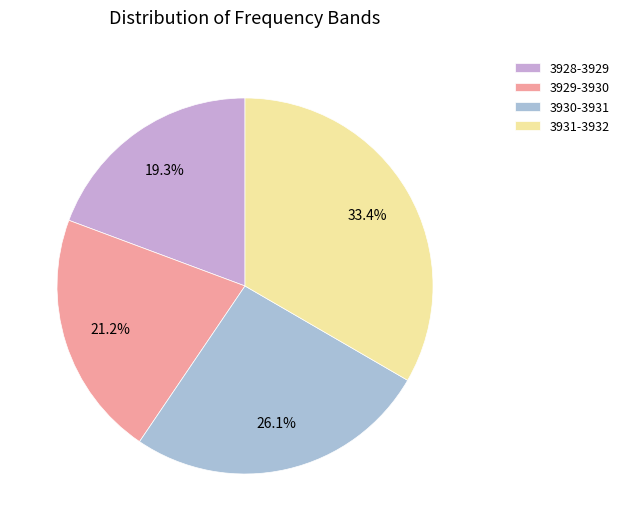

What percentage is NOT represented by 3930?

73.9%